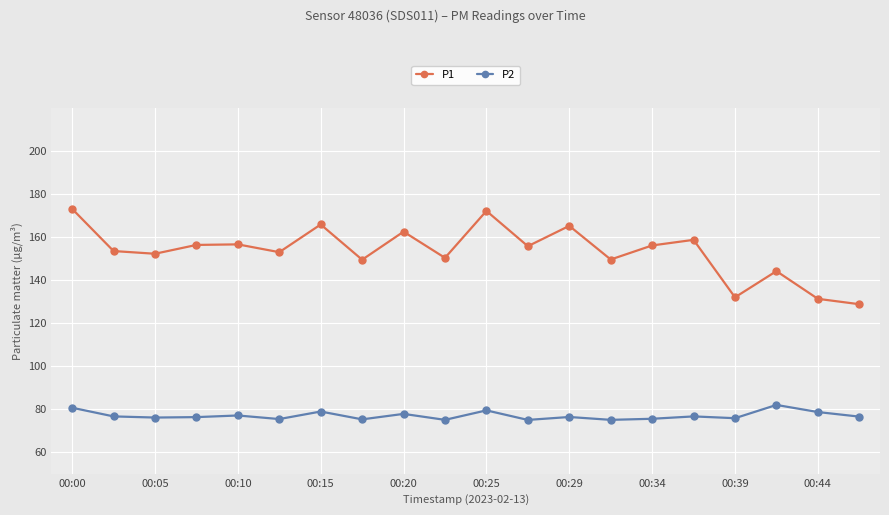

What is the value of the P1 point at the 7th from the left?

165.8